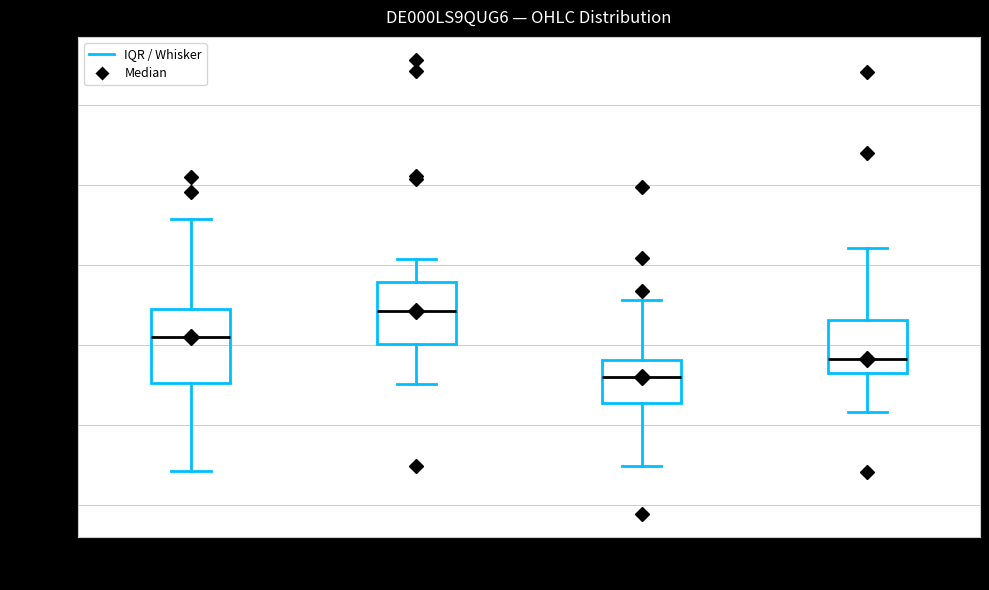

Reading left to right, transcribe this box plot: for each box, give where its median line is, the range the box spans, and where its two whiskers end, as read against the y-axis. The values are not printed on the chart, so give them approximately, as read against the axis.

Open: median 59100, box 58500 to 59400, whiskers 57400 to 60600
High: median 59400, box 59000 to 59800, whiskers 58500 to 60100
Low: median 58600, box 58300 to 58800, whiskers 57500 to 59600
Close: median 58800, box 58700 to 59300, whiskers 58200 to 60200